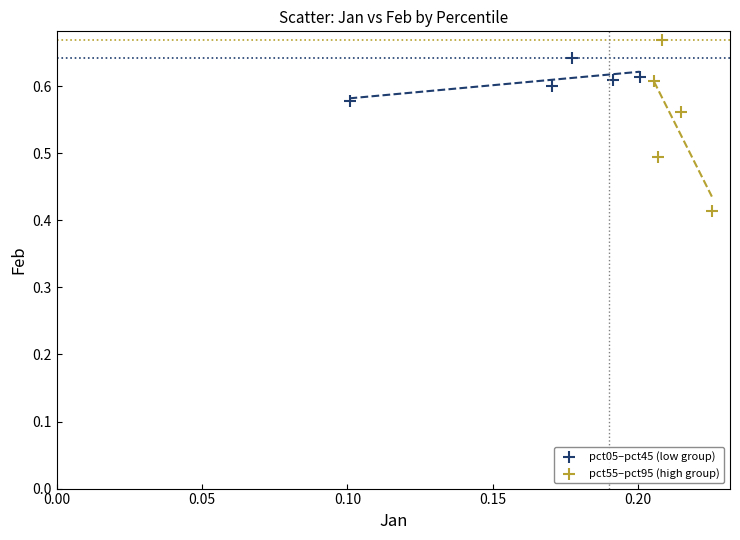

Which series has the largest Y range (max minus min)?

pct55–pct95 (high group)